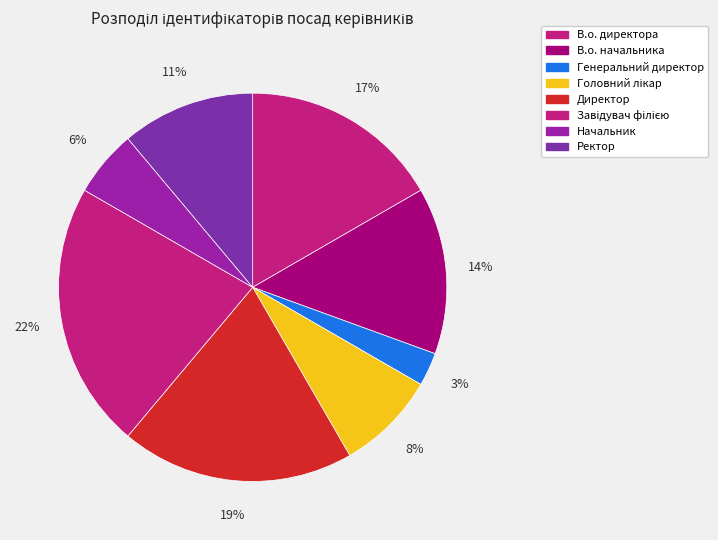

To the nearest percent, what percentage of the pie is Директор?

19%